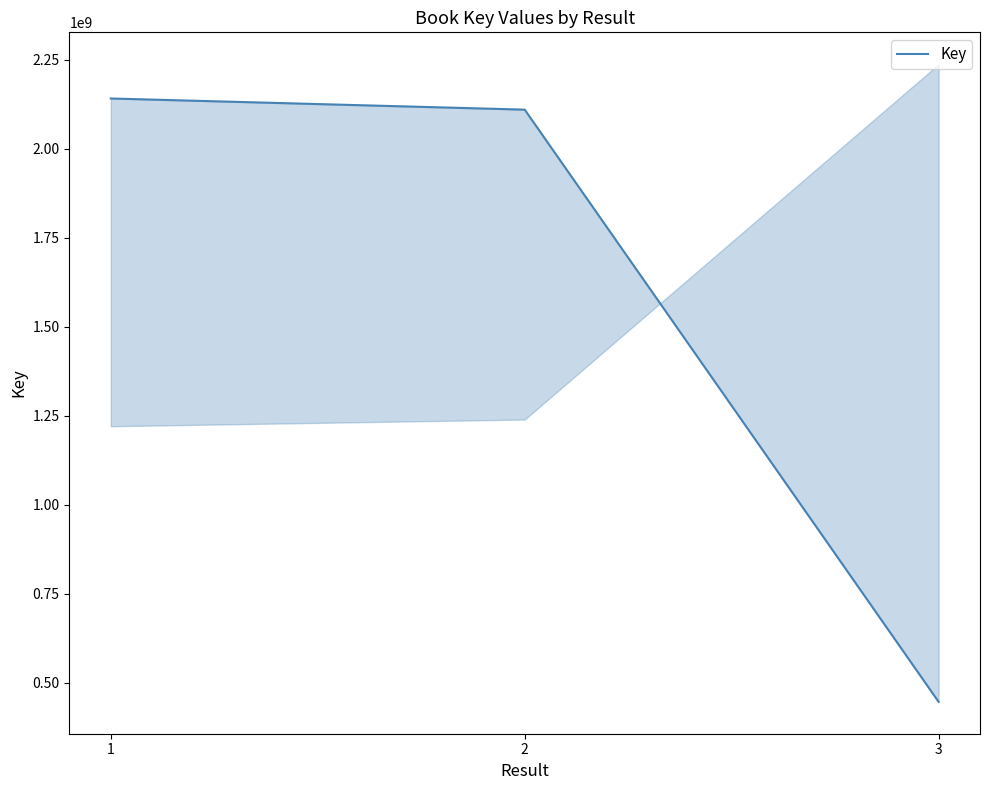

What is the sum of the values at 2 and 3?

2555812335